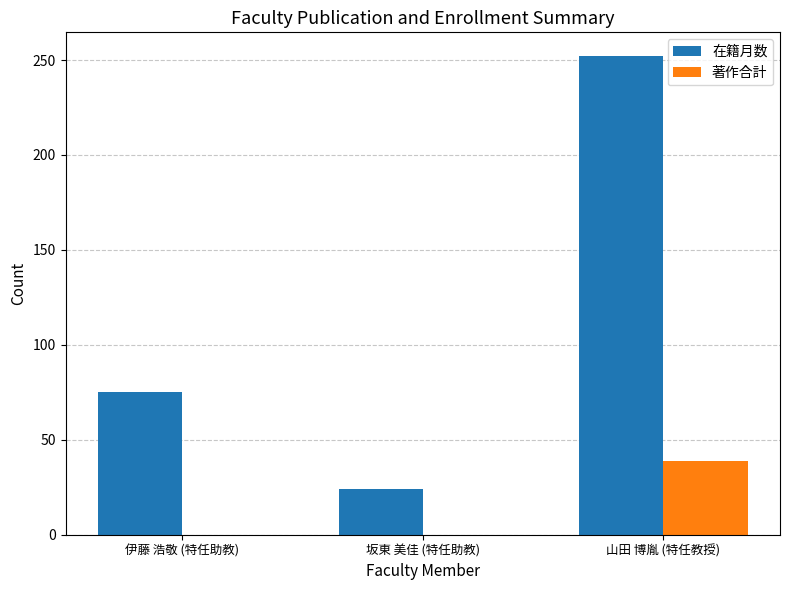

At which label is 在籍月数 closest to 138?

伊藤 浩敬 (特任助教)